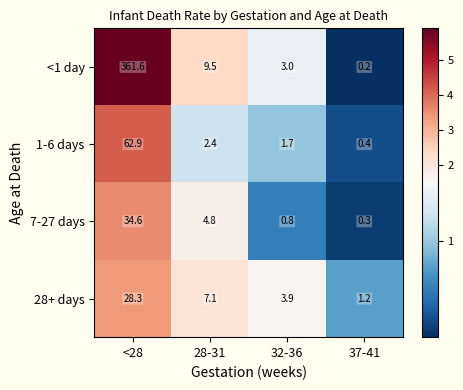

Which category has the highest value across all series?

<28